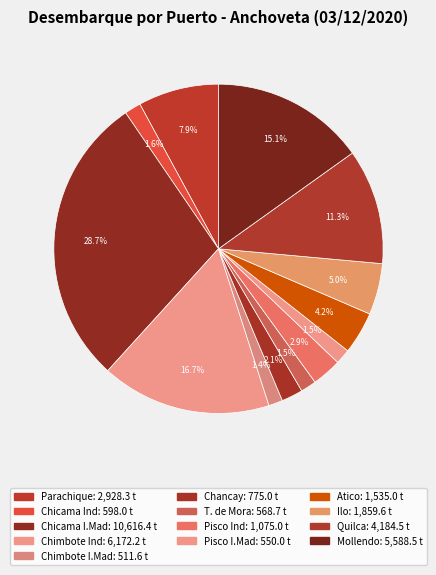

Which slice is the smallest?

Chimbote I.Mad